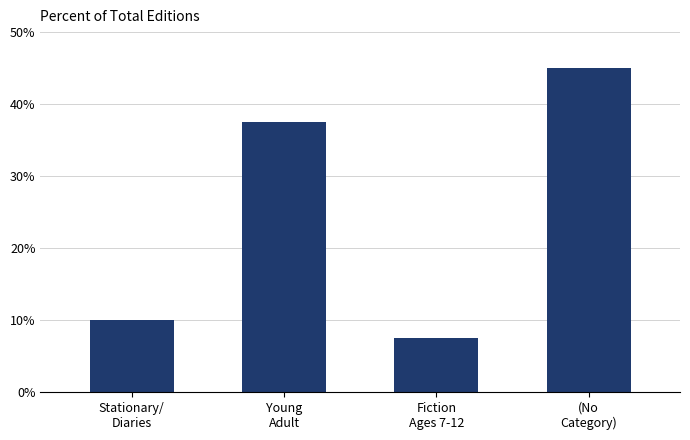

Rank the categories by value from highest to lowest.

(No
Category), Young
Adult, Stationary/
Diaries, Fiction
Ages 7-12